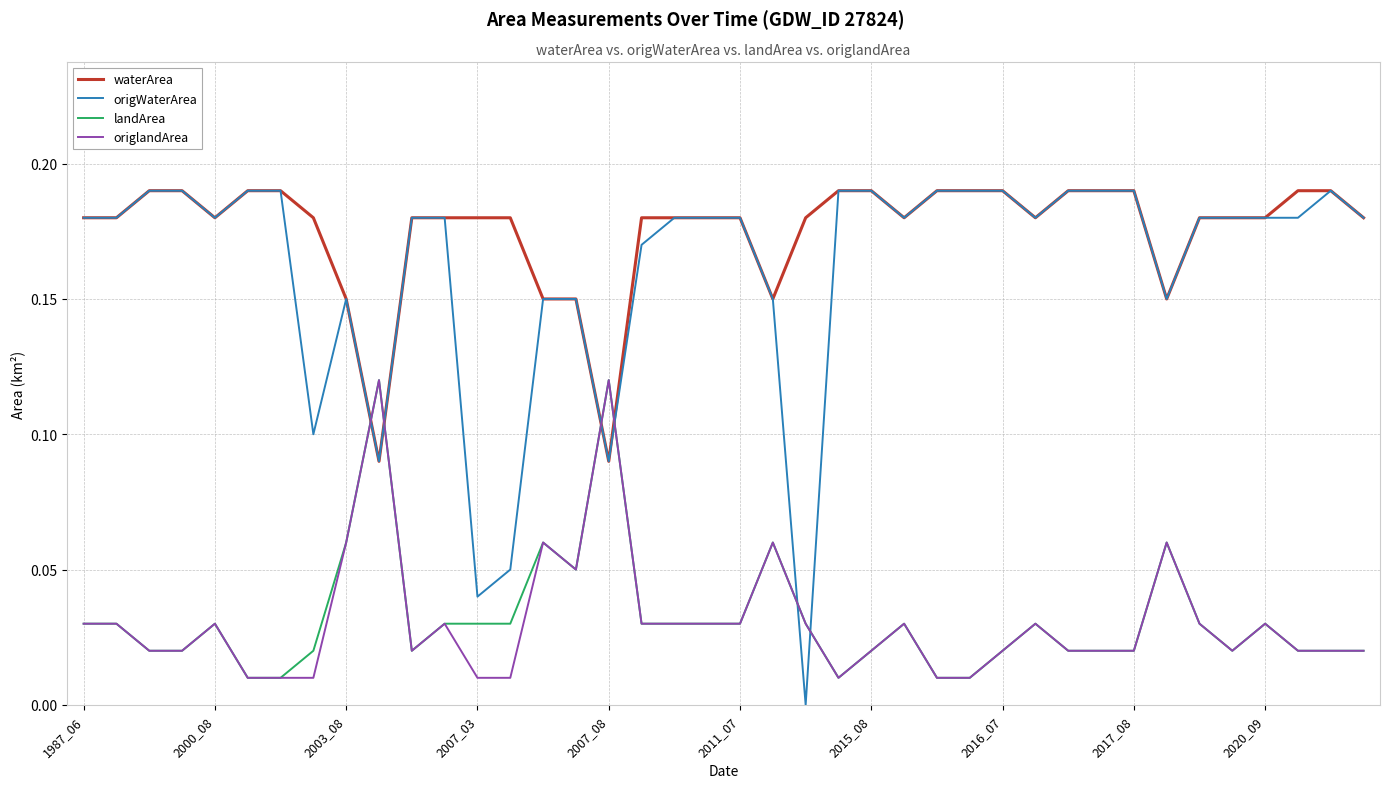

True or false: landArea and origWaterArea intersect in this chart.

True